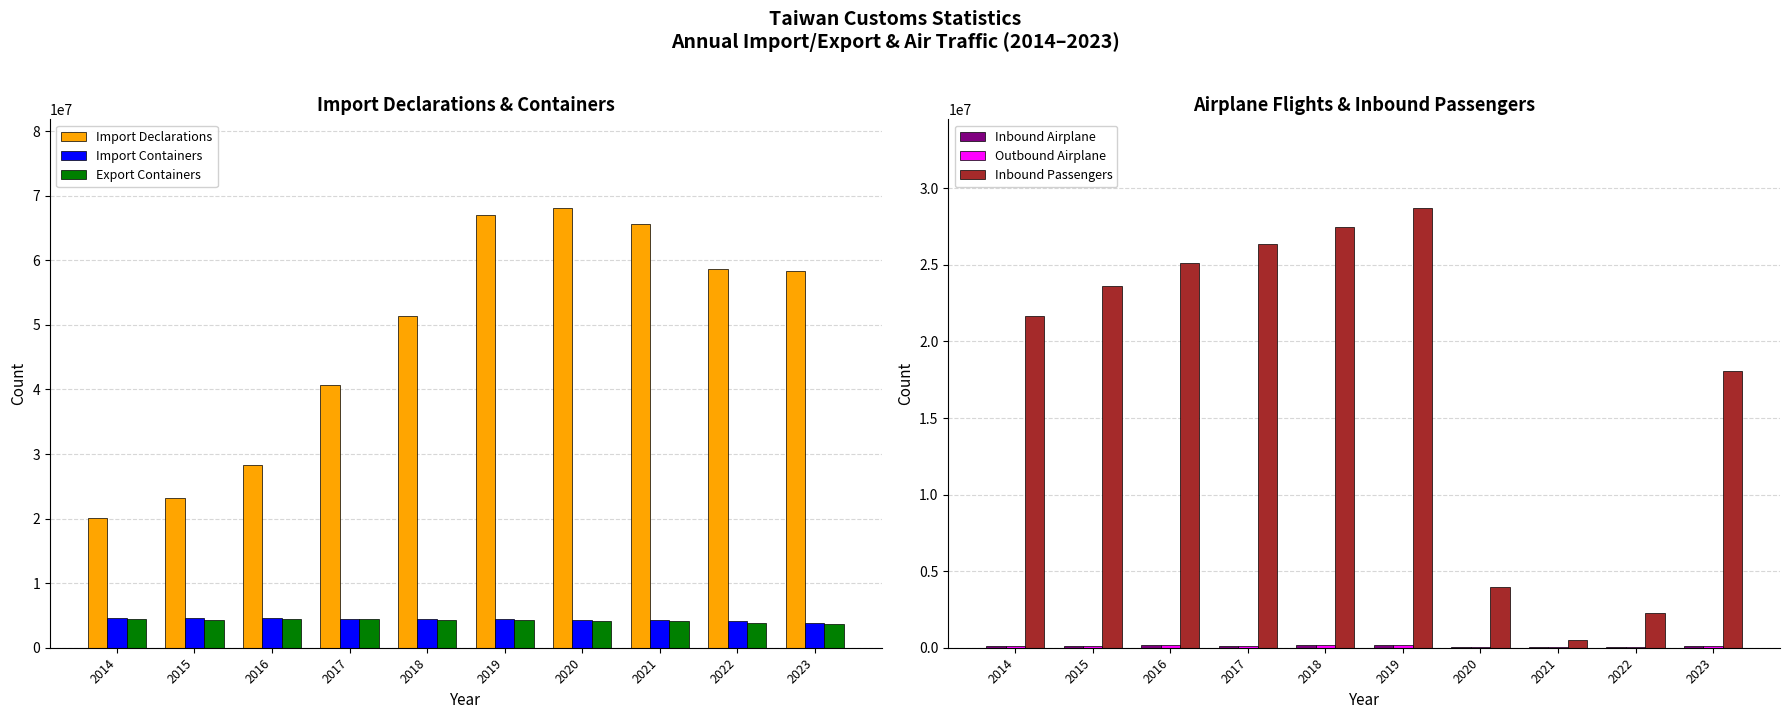

Are the bars horizontal?

No